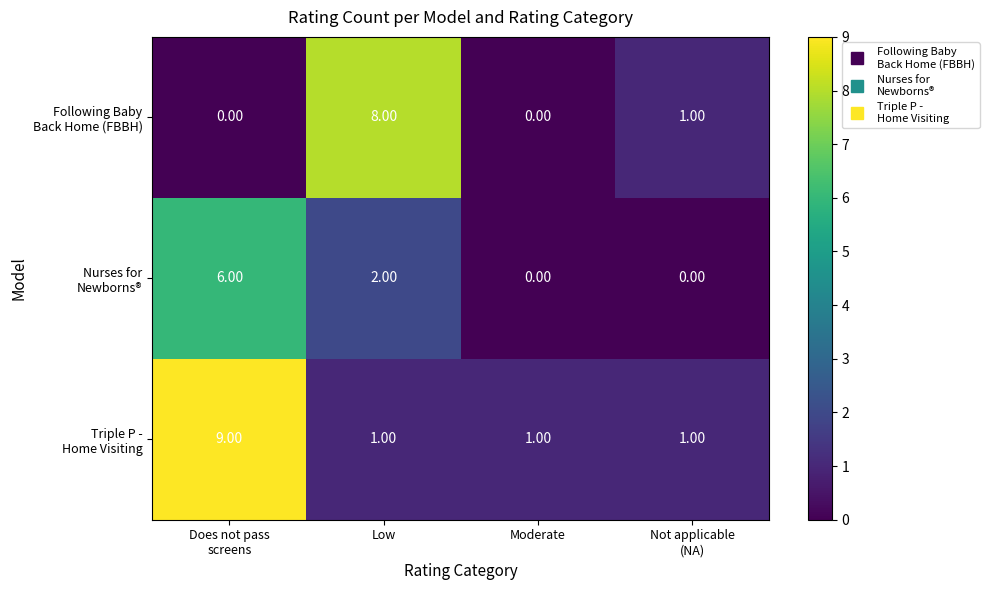

What is the spread (max minus min) of values at Low?

7